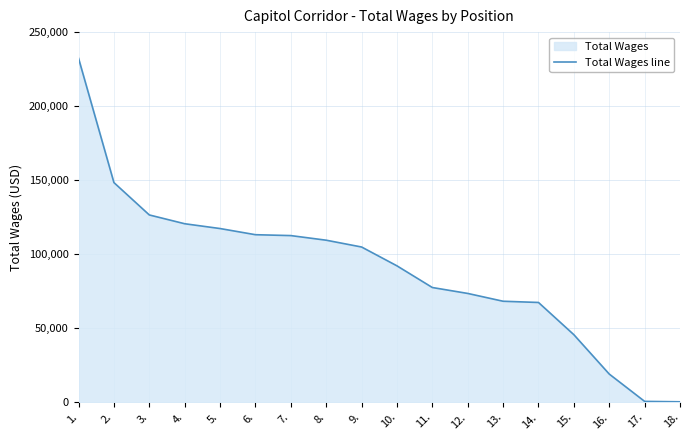

What is the sum of the values at 4. and 7.?

233131